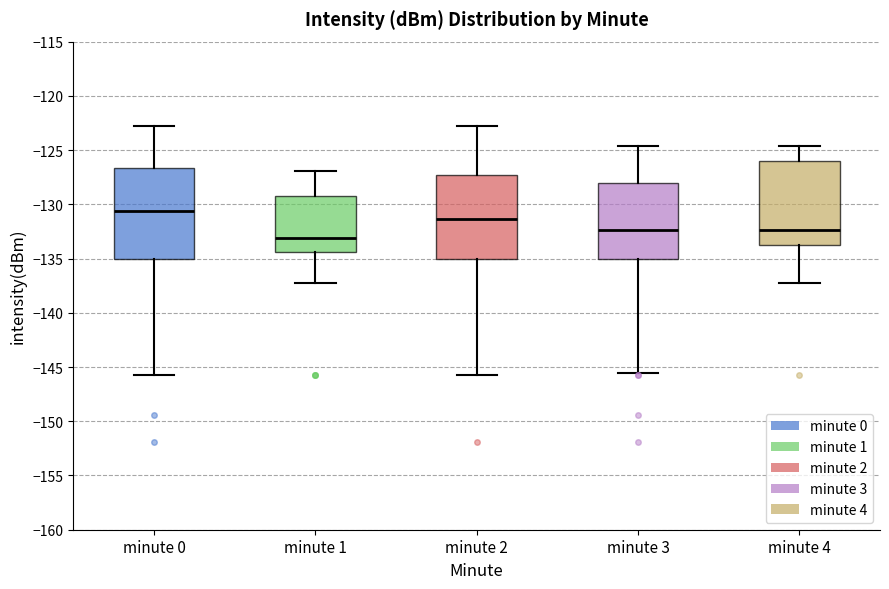

Comparing the boxes themselves (not the whiskers), which one is the tallest?

minute 0